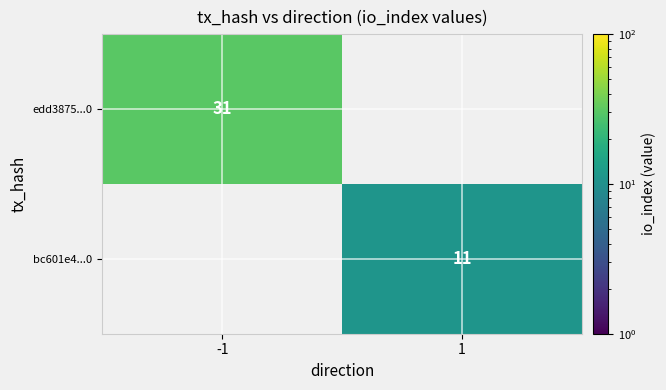

The bc601e4...0 series shows 4 at 1. True or false?

False